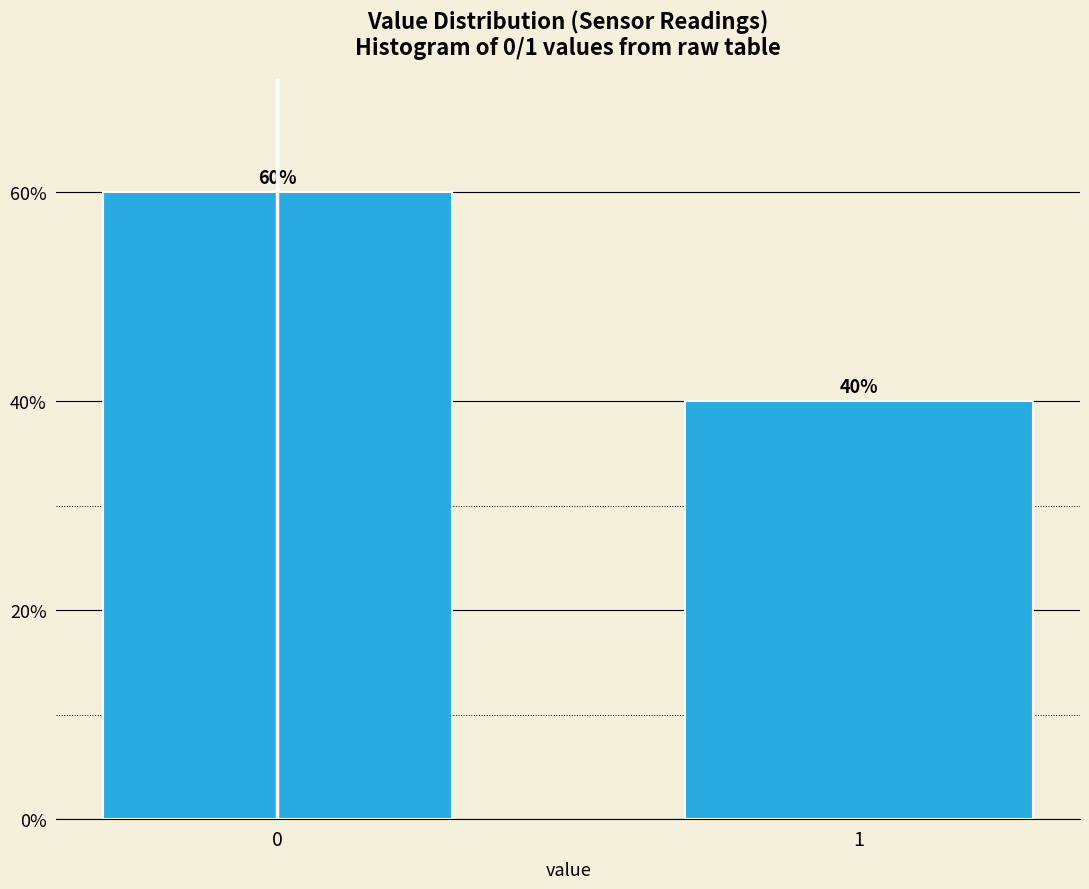

Reading left to right, list all the values displayed in this chart.

0=60	1=40